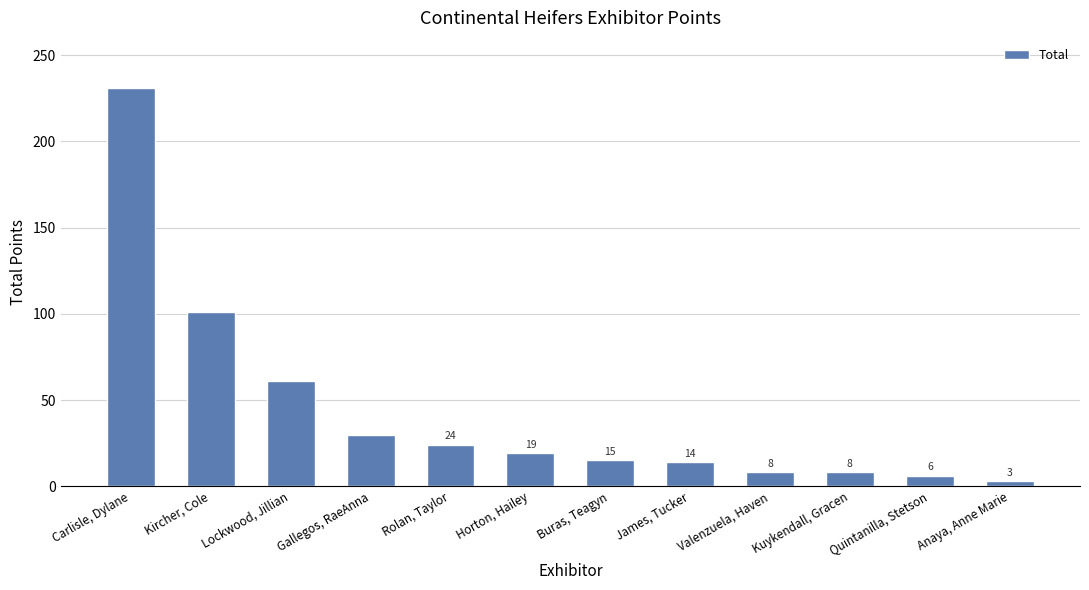

Count the number of data series in this chart.

1